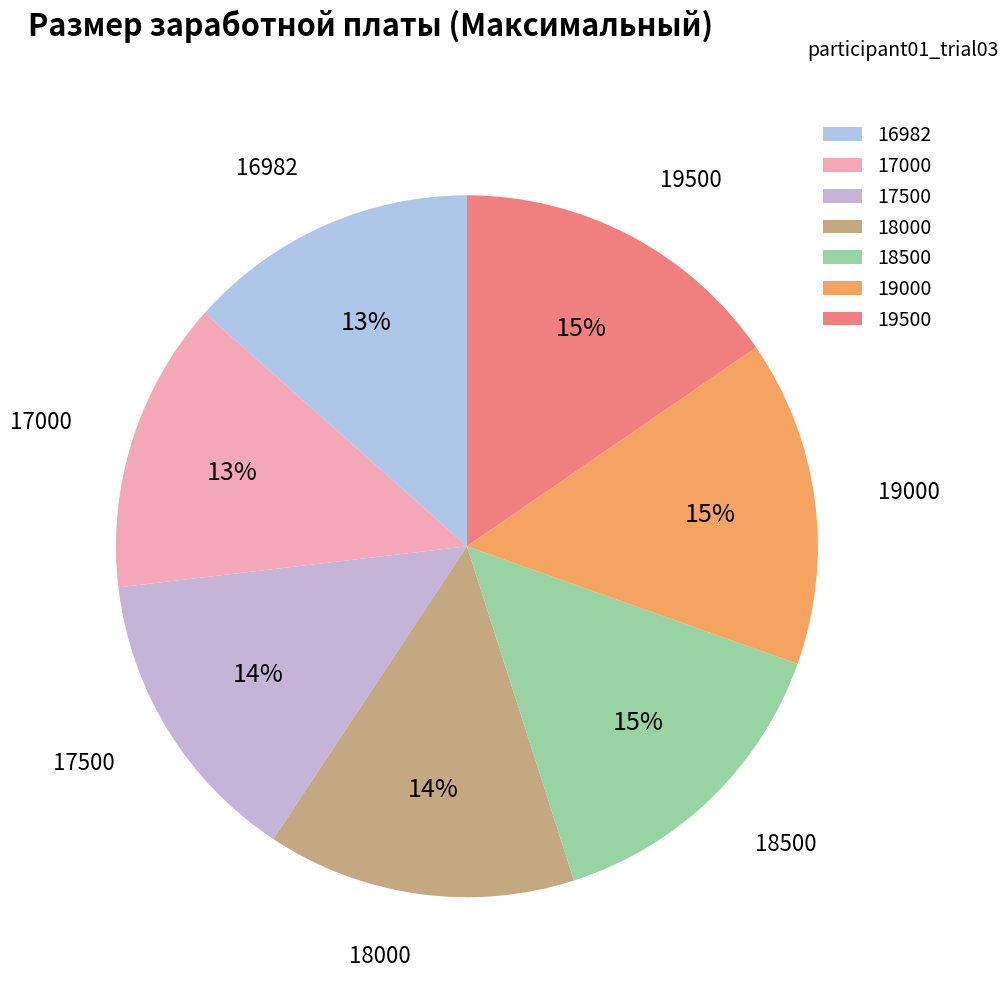

Approximately how many times larger is the value at 18000 compared to 17000?

1.1